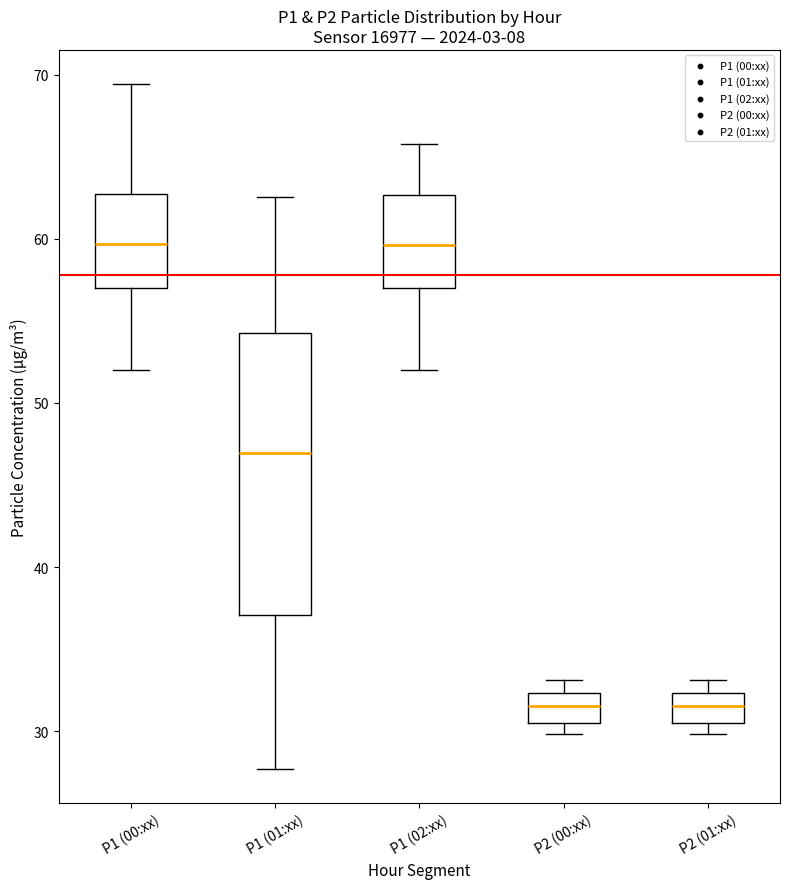

Reading left to right, read every box against the y-axis: the position of its median line, the range the box covers, and the ends of its whiskers. The values are not printed on the chart, so give them approximately, as read against the axis.

P1 (00:xx): median 60, box 57 to 63, whiskers 52 to 69
P1 (01:xx): median 47, box 37 to 54, whiskers 28 to 63
P1 (02:xx): median 60, box 57 to 63, whiskers 52 to 66
P2 (00:xx): median 32 (inside the box), box 31 to 32, whiskers 30 to 33
P2 (01:xx): median 32 (inside the box), box 31 to 32, whiskers 30 to 33